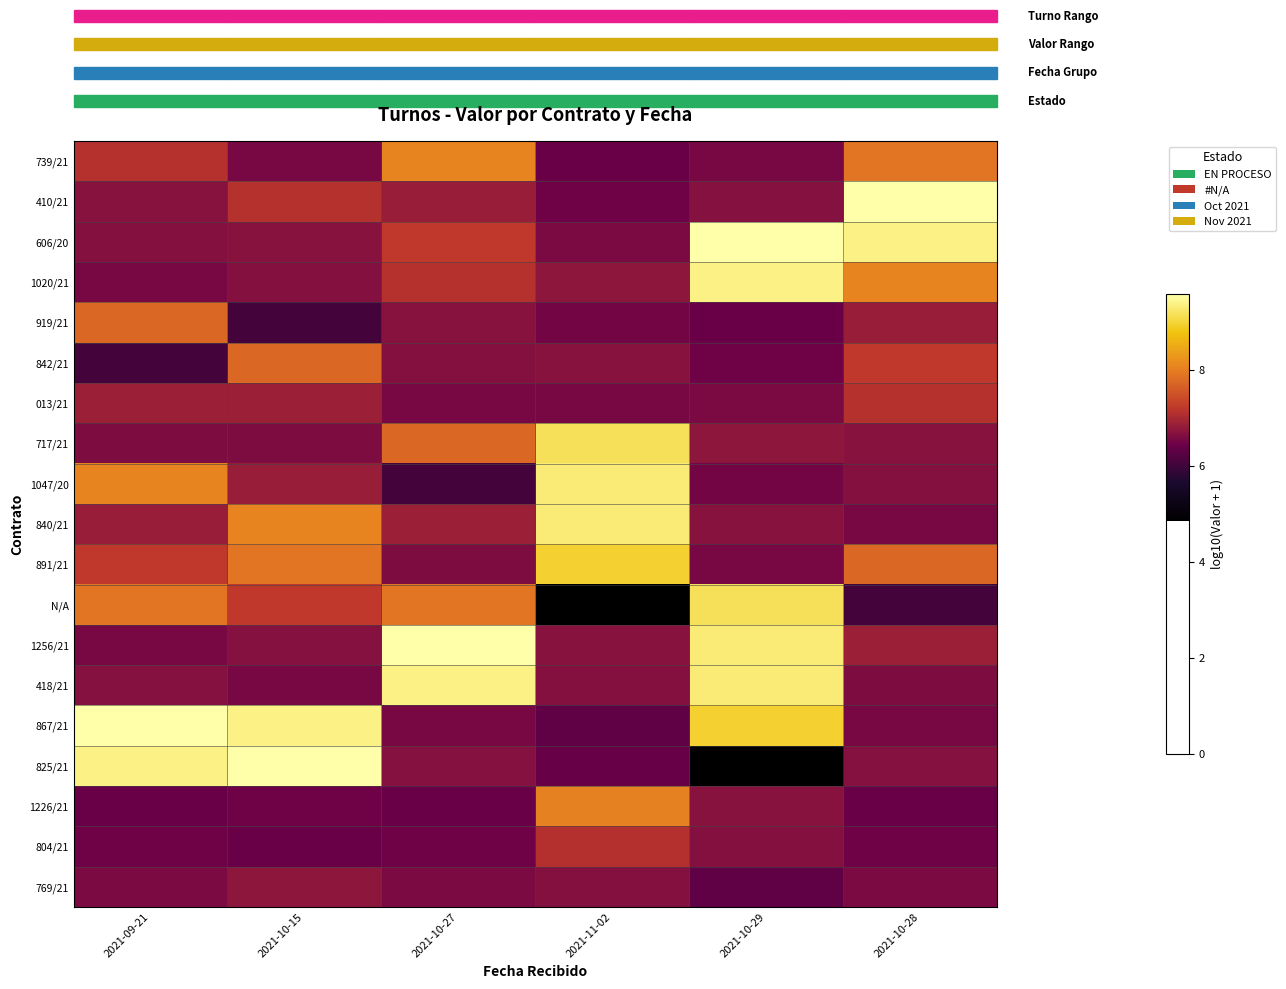

What is the difference between the highest and lowest values at 2021-10-28?

3.5